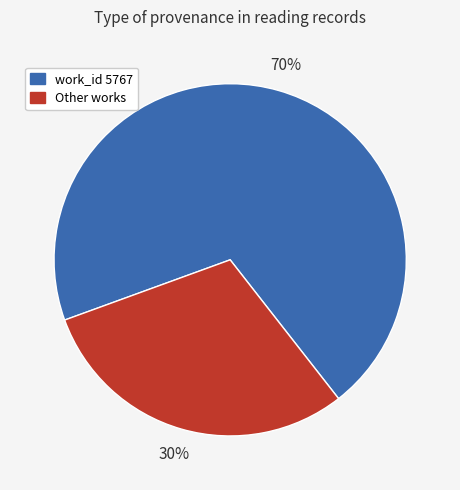

To the nearest percent, what is the average slice percentage?

50%